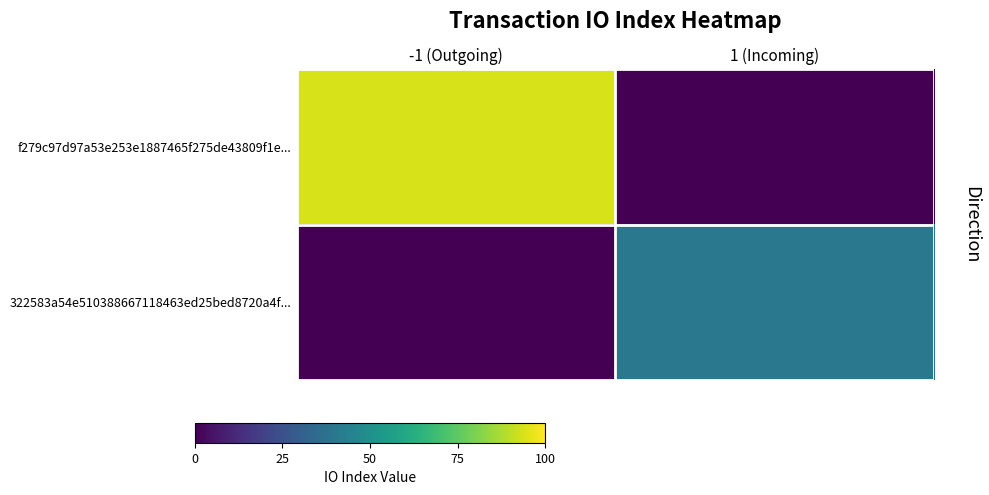

Rank the series by their maximum value, from highest to lowest.

f279c97d97a53e253e1887465f275de43809f1e..., 322583a54e510388667118463ed25bed8720a4f...